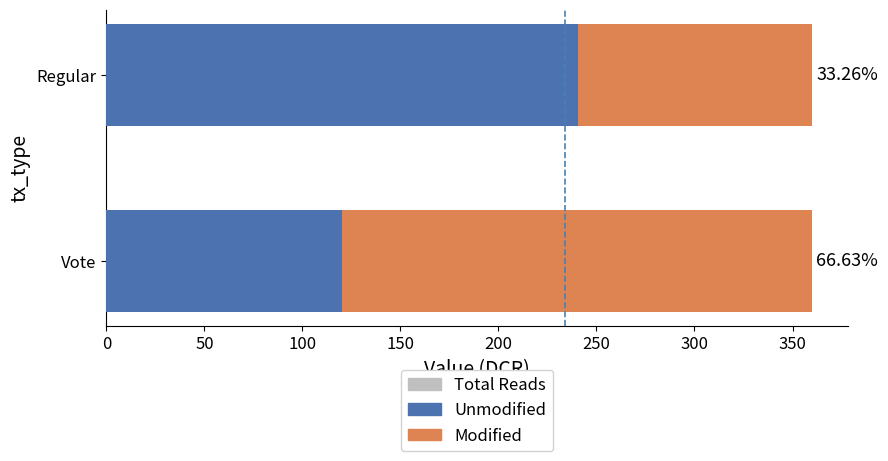

What is the lowest value of the Total Reads series?

0.6